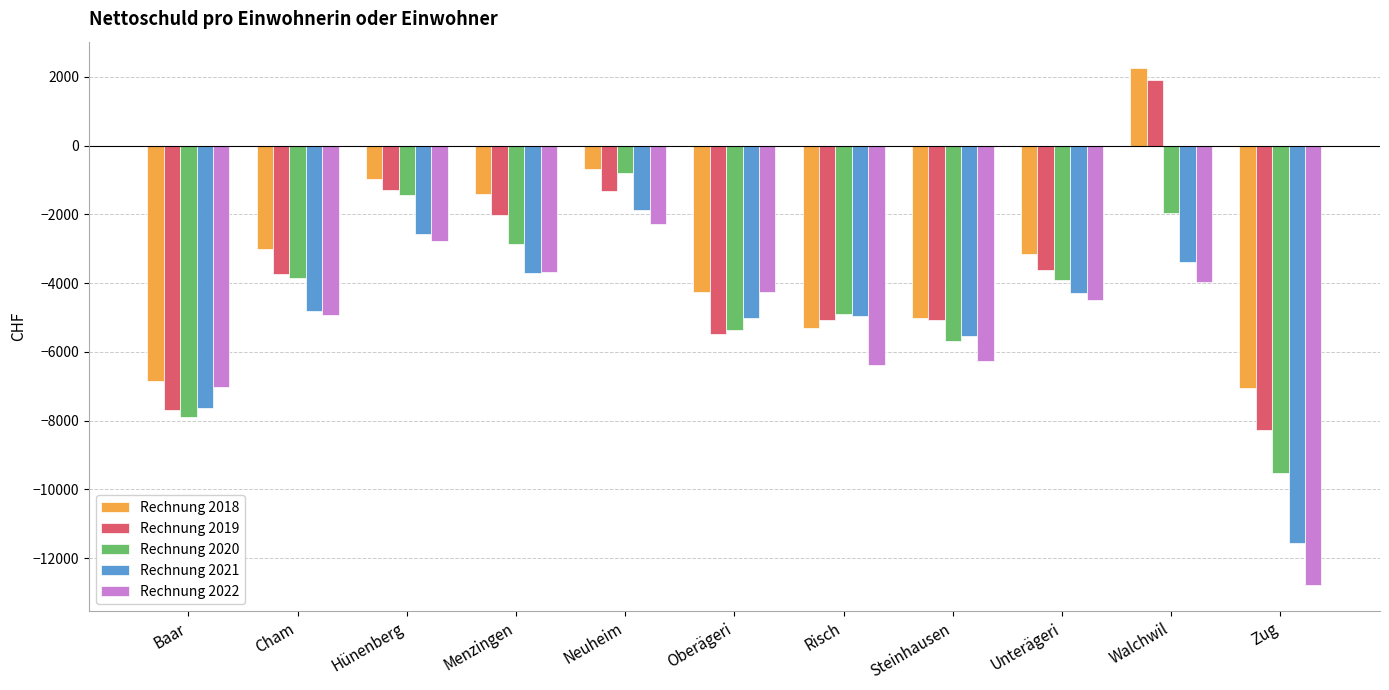

The value of Rechnung 2020 at Steinhausen is -7947. True or false?

False